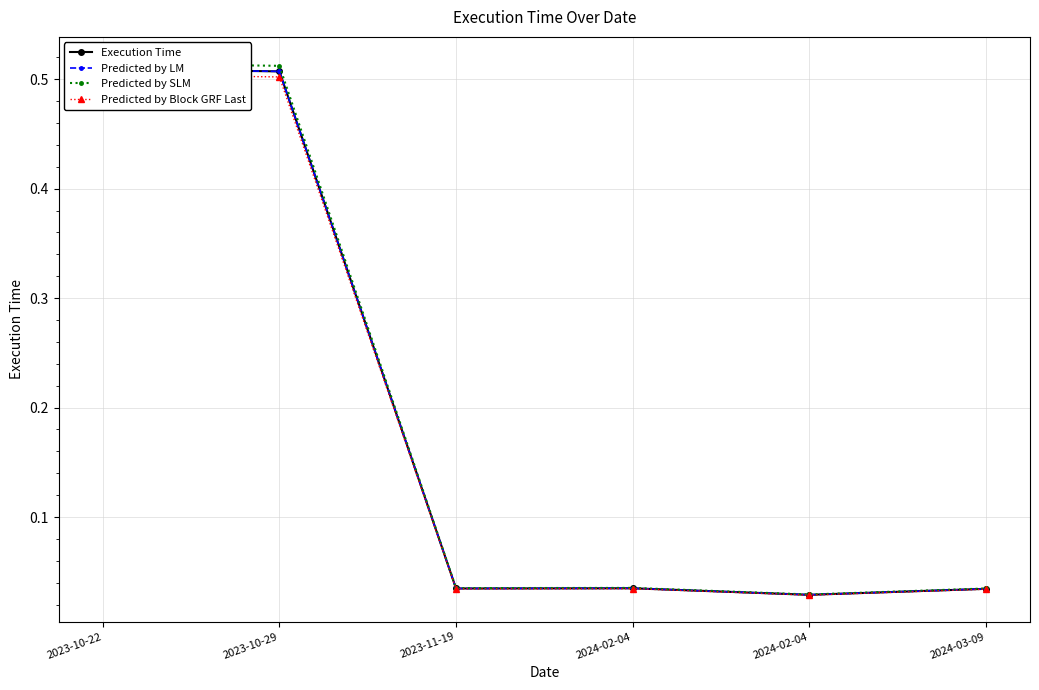

True or false: Predicted by LM has more than 1 interior local peaks.

False